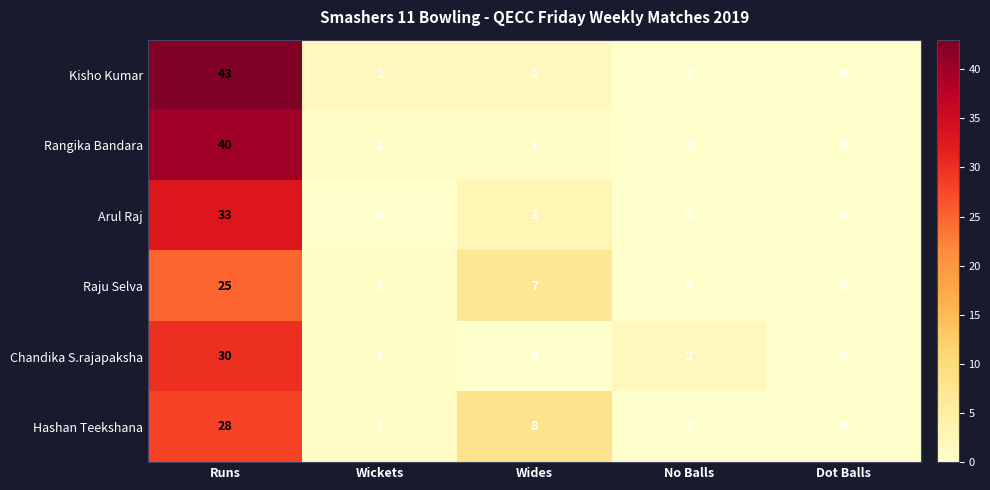

Which series has the largest total across all categories?

Kisho Kumar